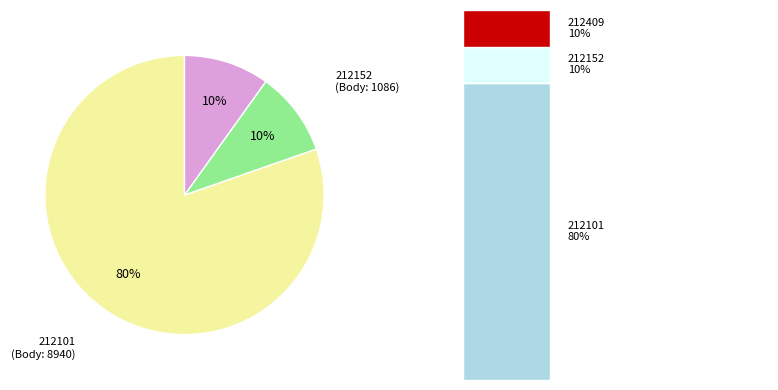

Is it true that 212152 is 16% of the pie?

False